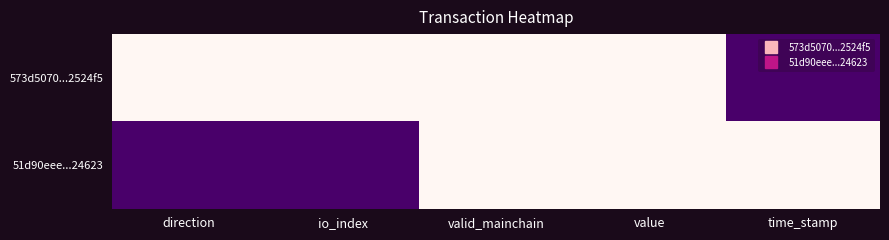

At which category is the sum across all series the highest?

direction